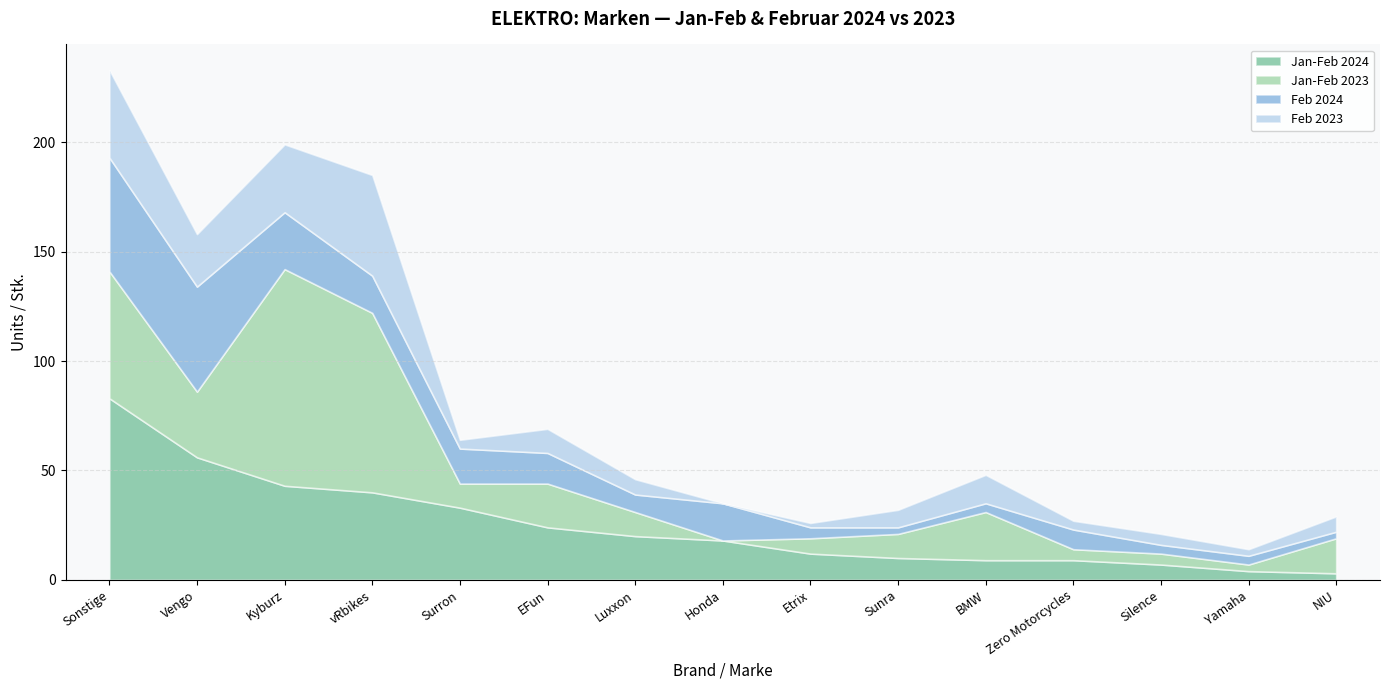

True or false: Feb 2024 has more than 1 interior local peaks.

True